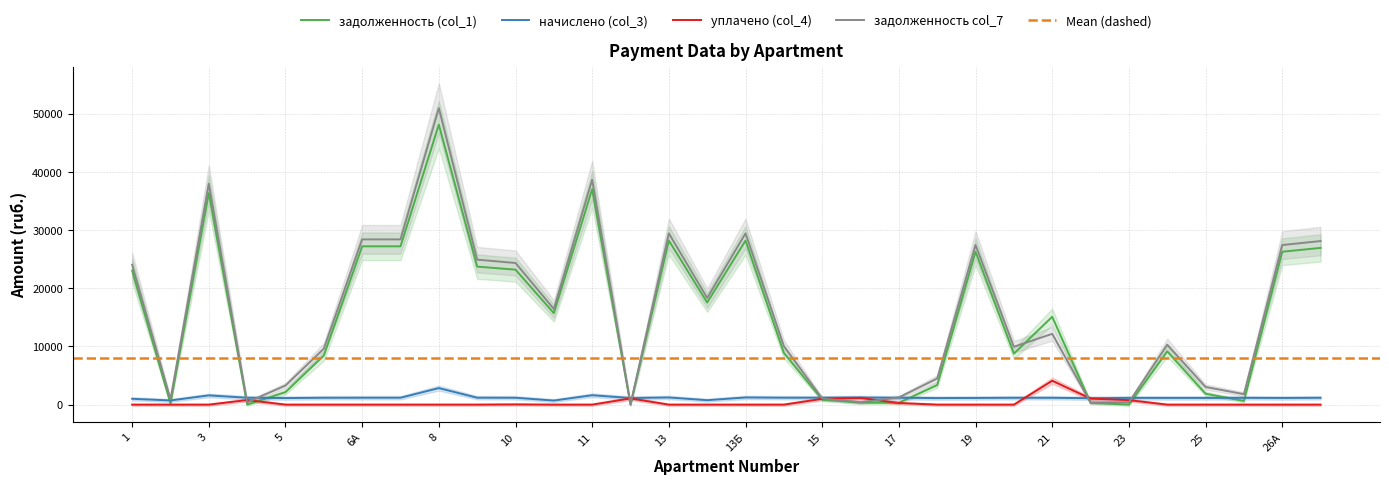

What is the label of the 5th point from the right?

24